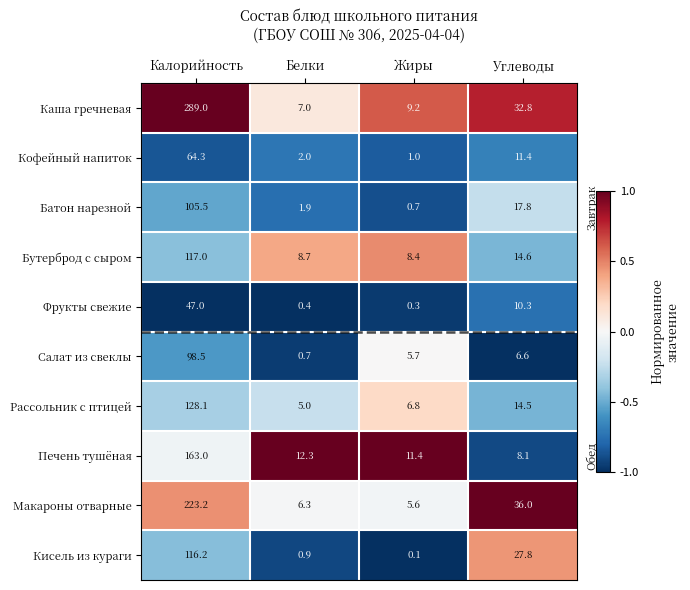

What is the spread (max minus min) of values at Калорийность?

242.0